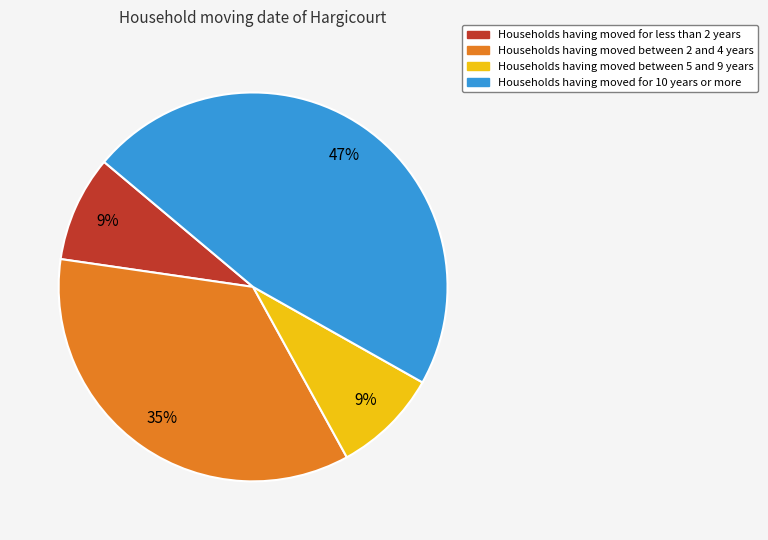

What is the largest slice in the pie chart?

Households having moved for 10 years or more